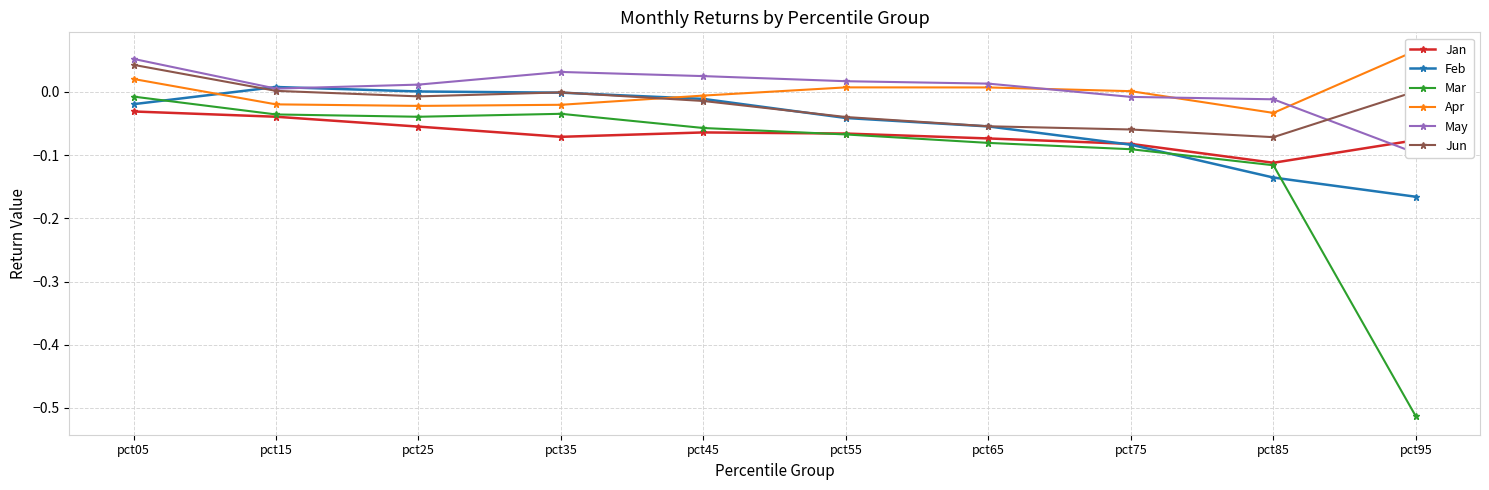

What is the difference between the second highest and minimum values in the Mar series?

0.5